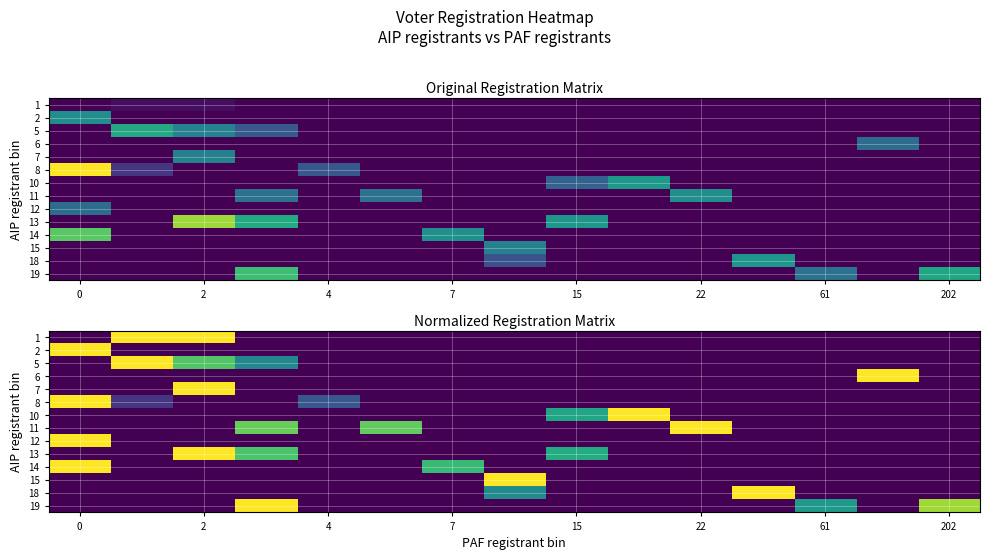

What is the difference between the highest and lowest values at 7?

0.7